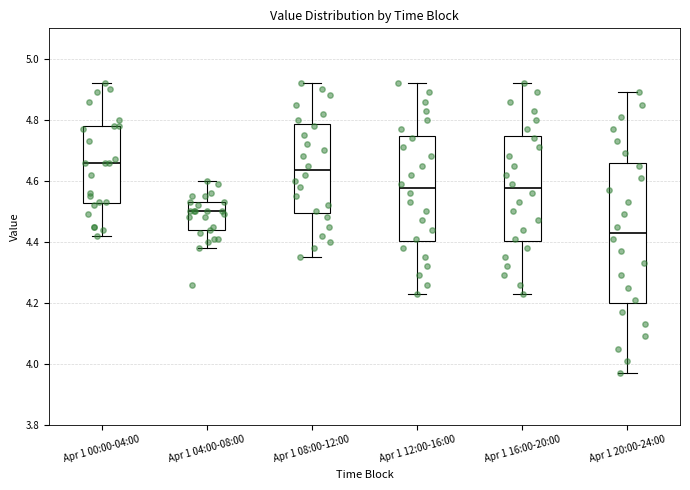

Which box has the lowest median line?

Apr 1 20:00-24:00